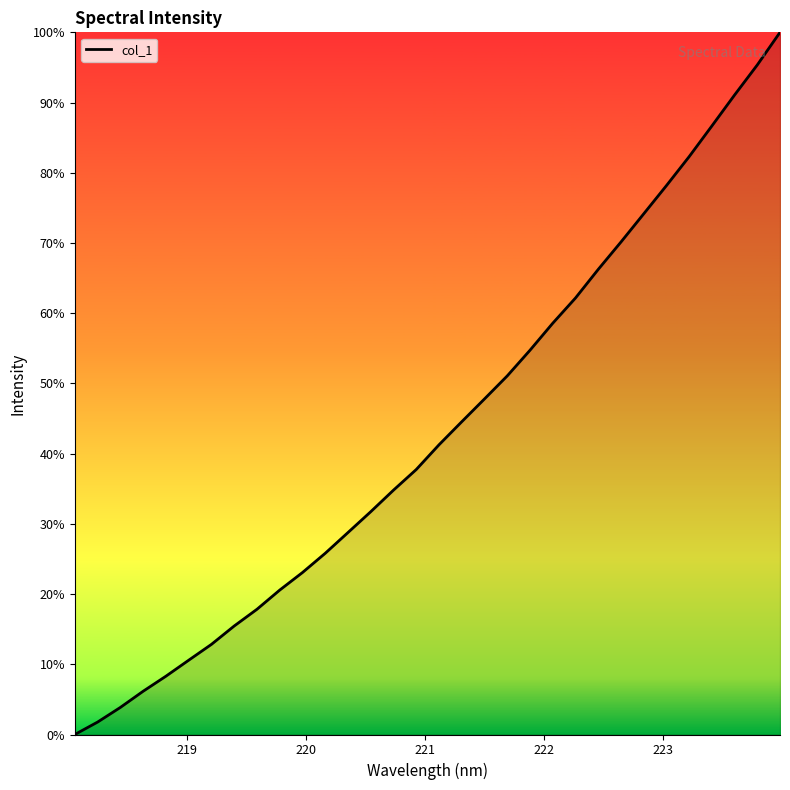

What is the difference between the maximum and minimum values?

100.0